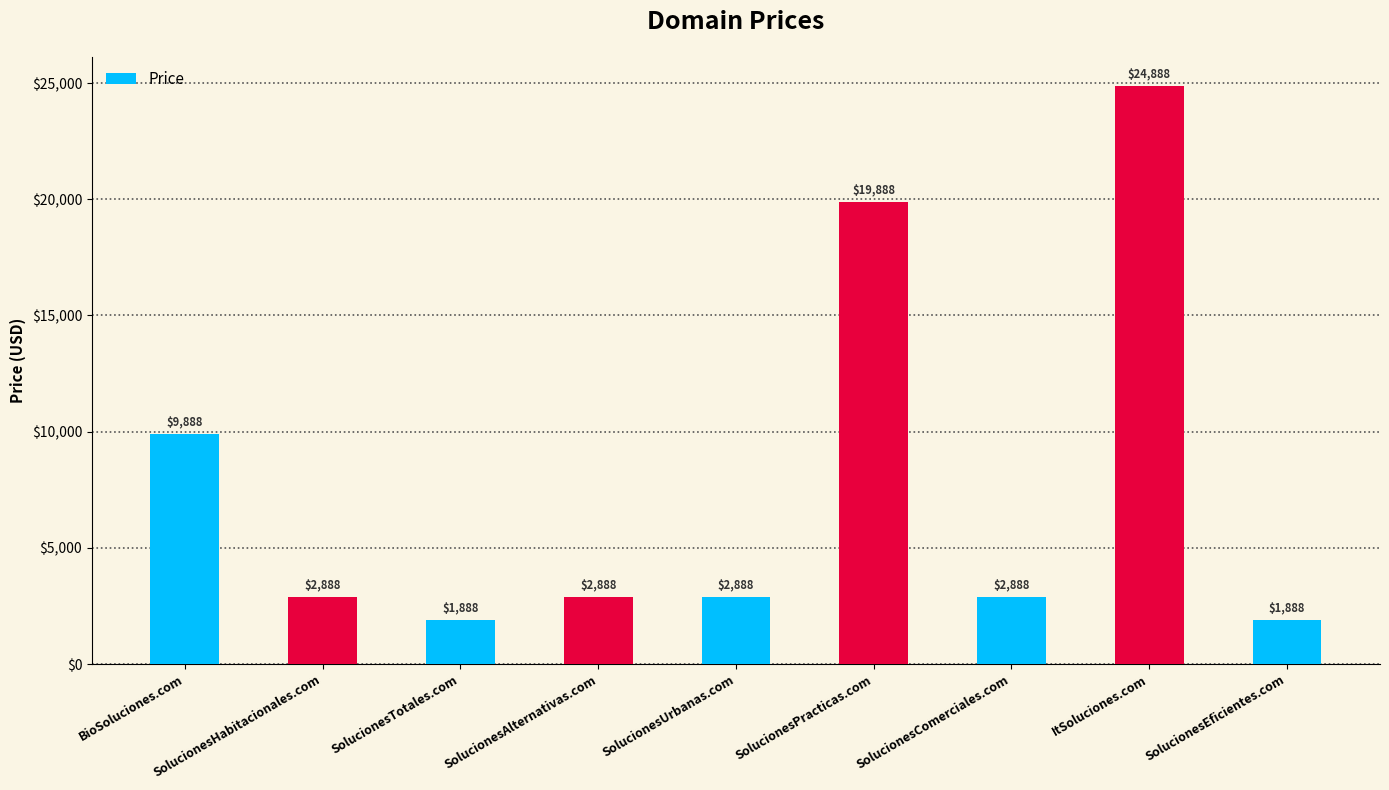

What is the sum of the values at SolucionesAlternativas.com and SolucionesPracticas.com?

22776